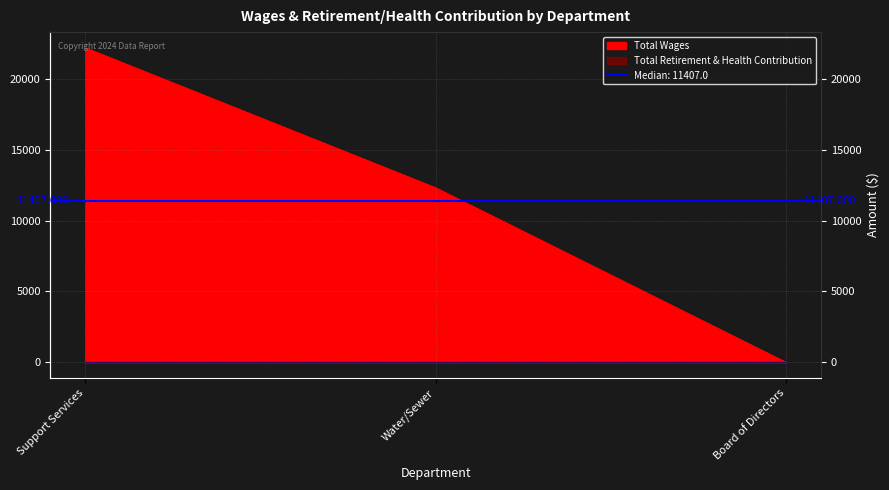

What is the sum of all values?

34526